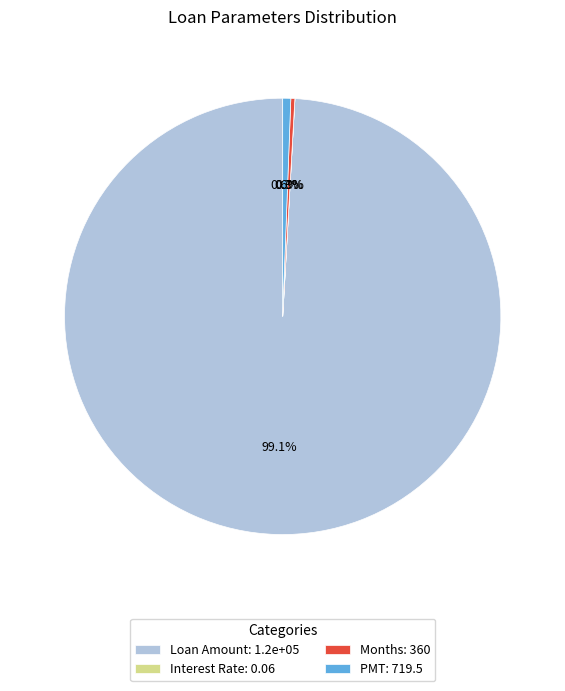

What is the ratio of the value at Months: 360 to the value at PMT: 719.5?

0.5